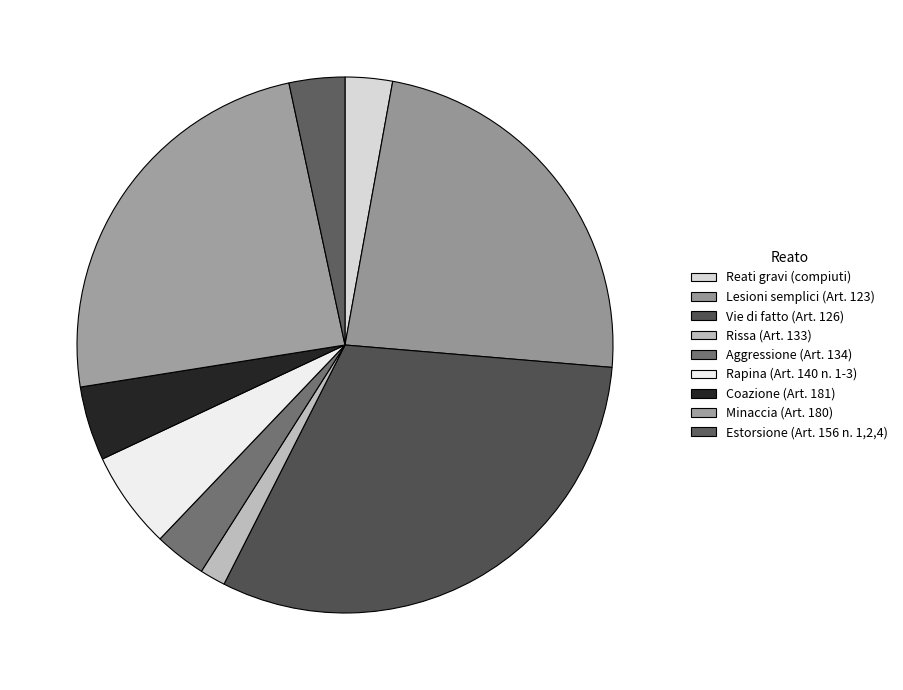

The Minaccia (Art. 180) slice represents 24% of the pie. True or false?

True